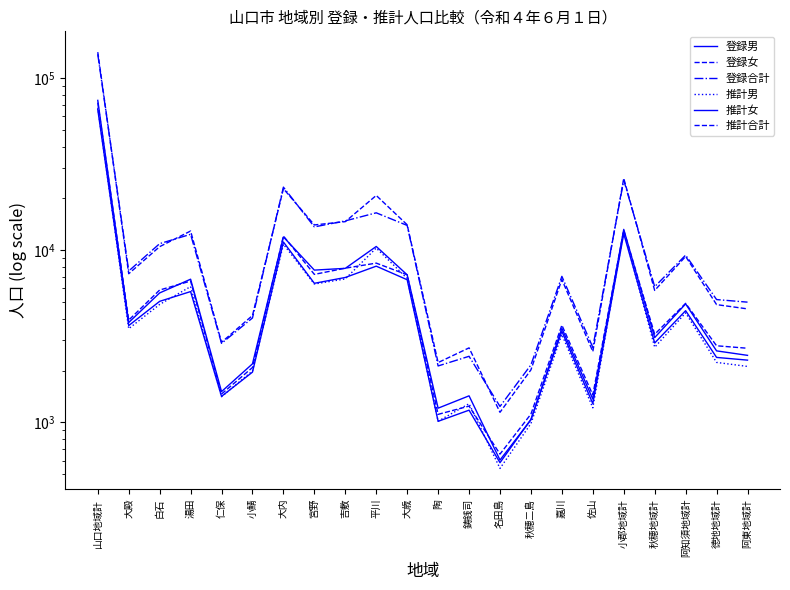

True or false: 登録女 has more than 2 interior local peaks.

True